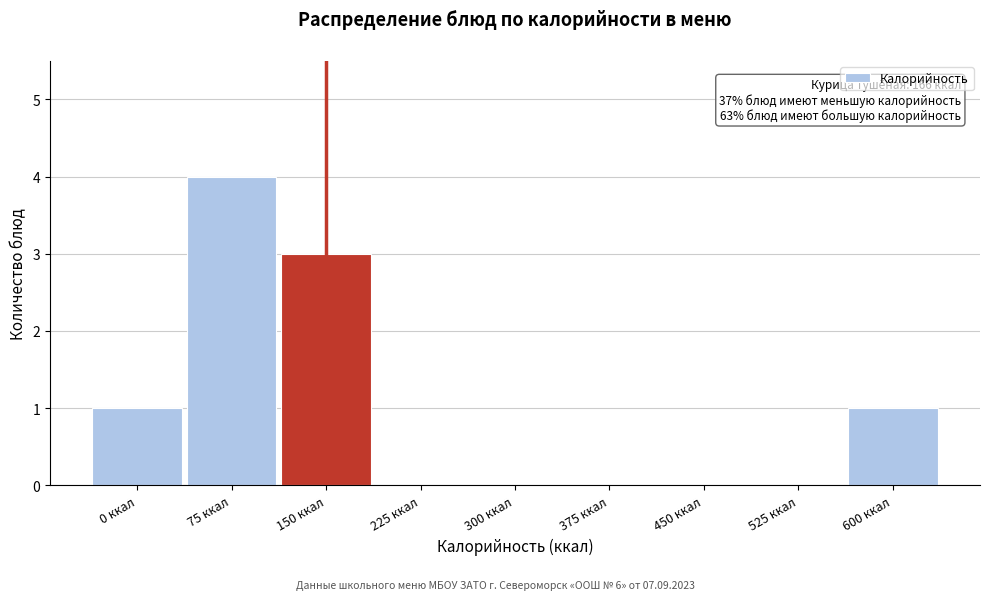

Reading left to right, transcribe all the data shown in this chart.

0 ккал=1	75 ккал=4	150 ккал=3	225 ккал=0	300 ккал=0	375 ккал=0	450 ккал=0	525 ккал=0	600 ккал=1